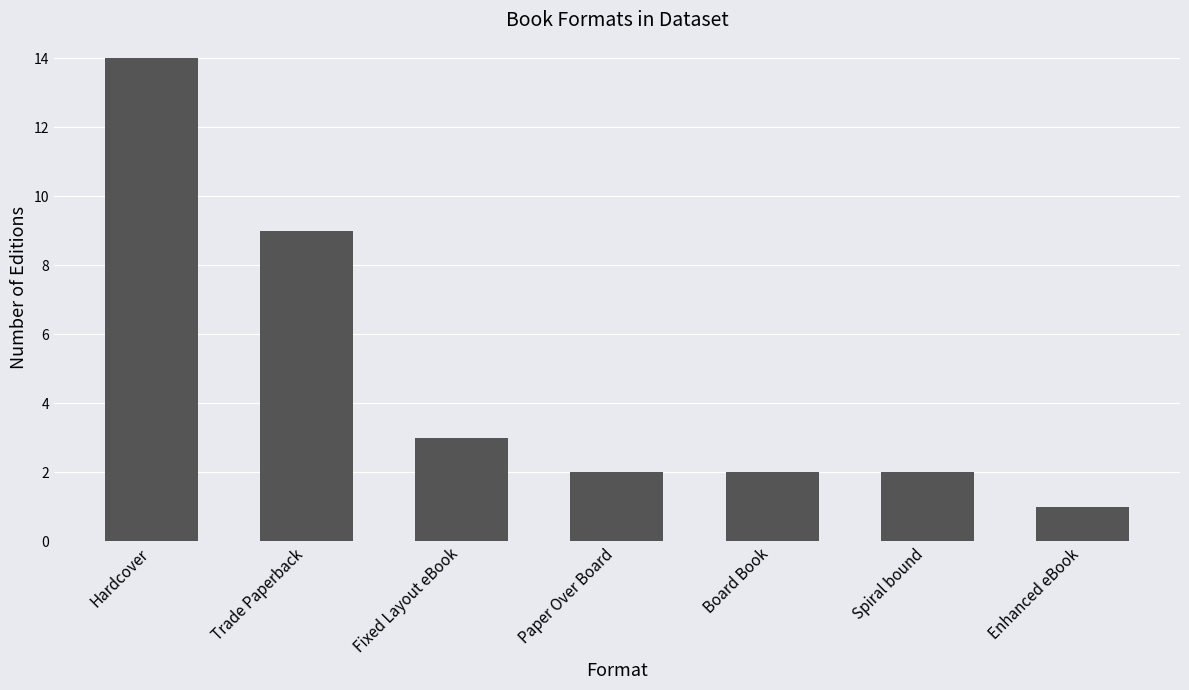

At which category does the chart reach its peak across all series?

Hardcover